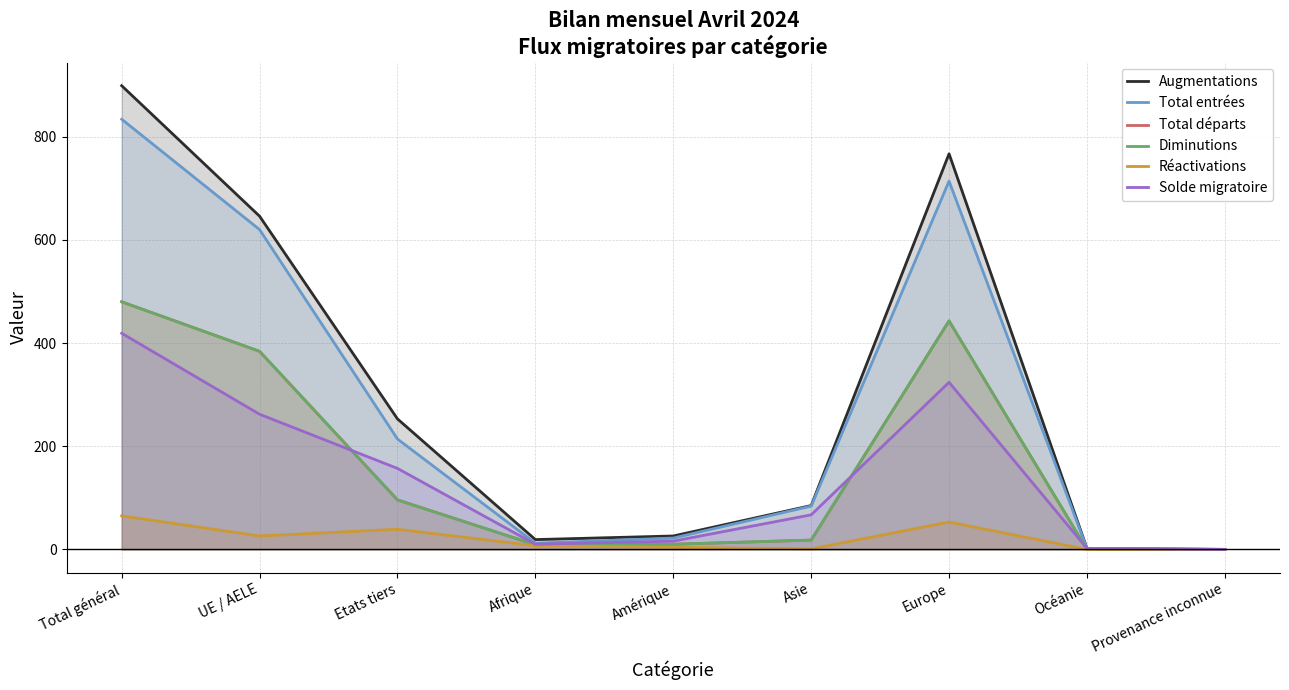

Which series changed the most between Europe and Provenance inconnue?

Augmentations